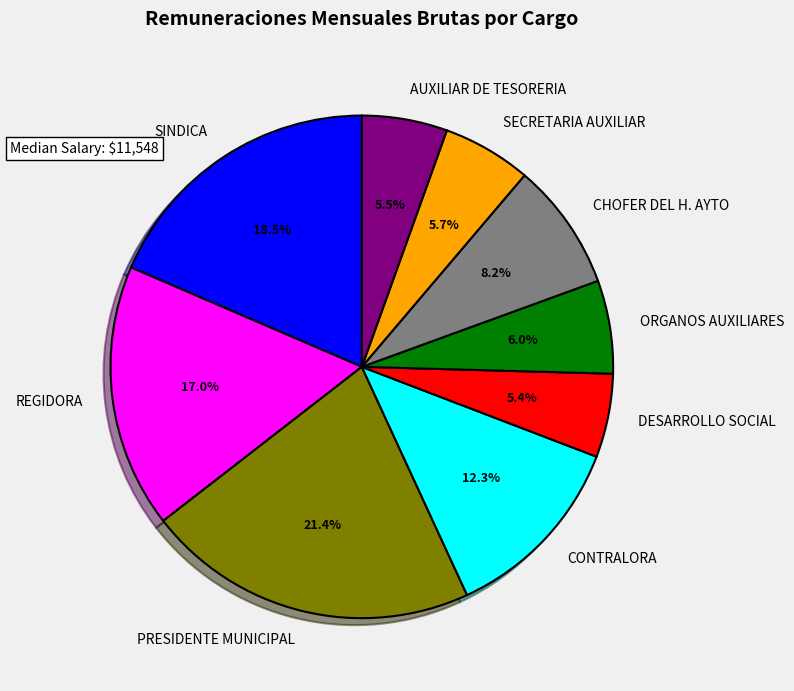

Is there a majority slice in this chart?

No